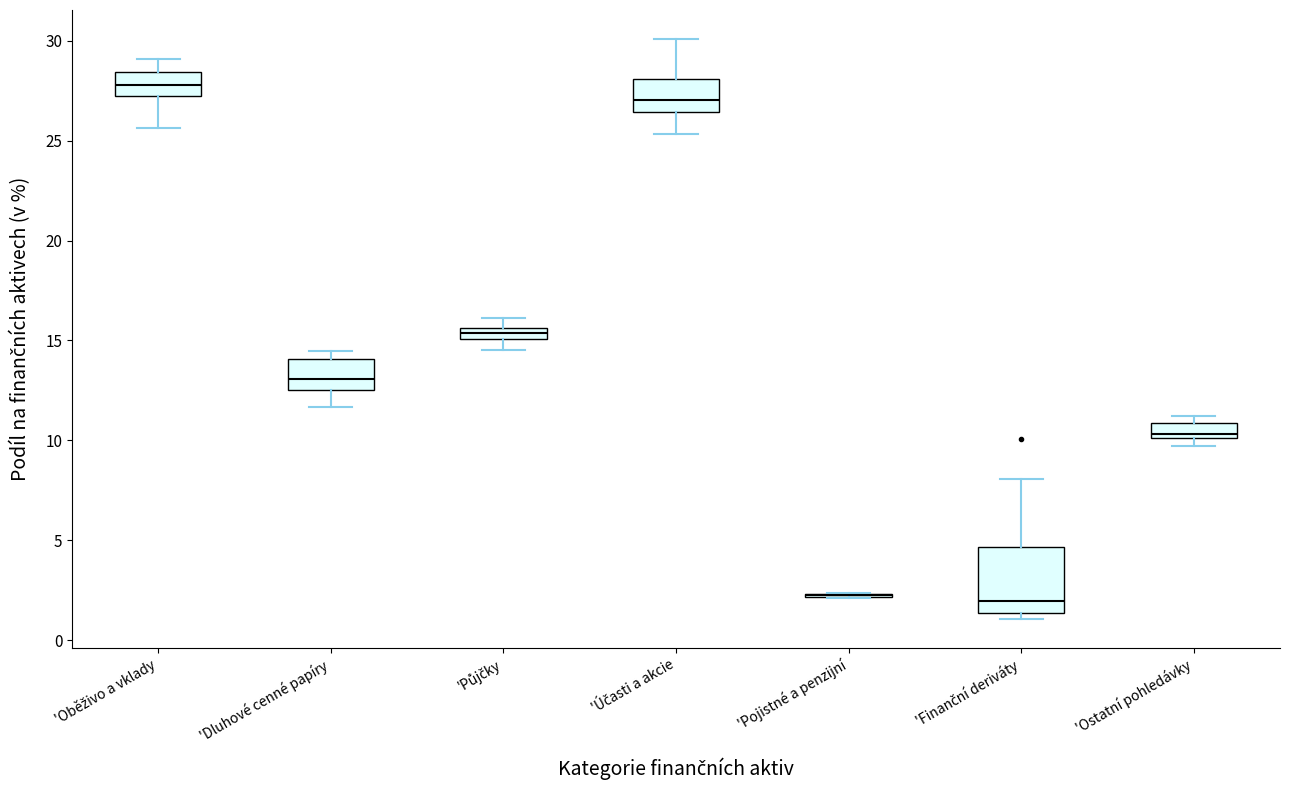

Which box is the tallest, from its lower edge to its upper edge?

'Finanční deriváty